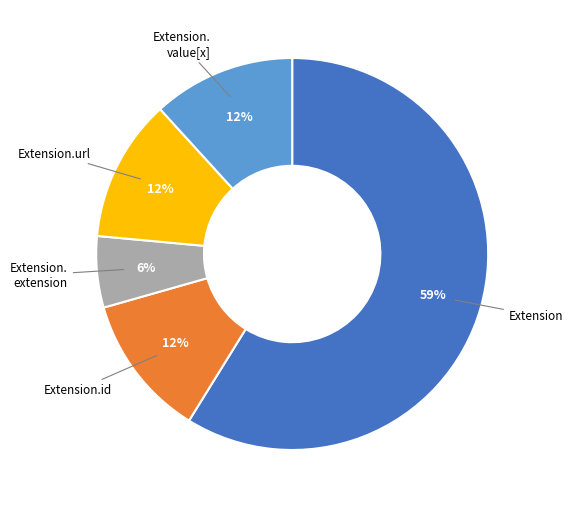

Is there any slice that represents more than half of the pie?

Yes